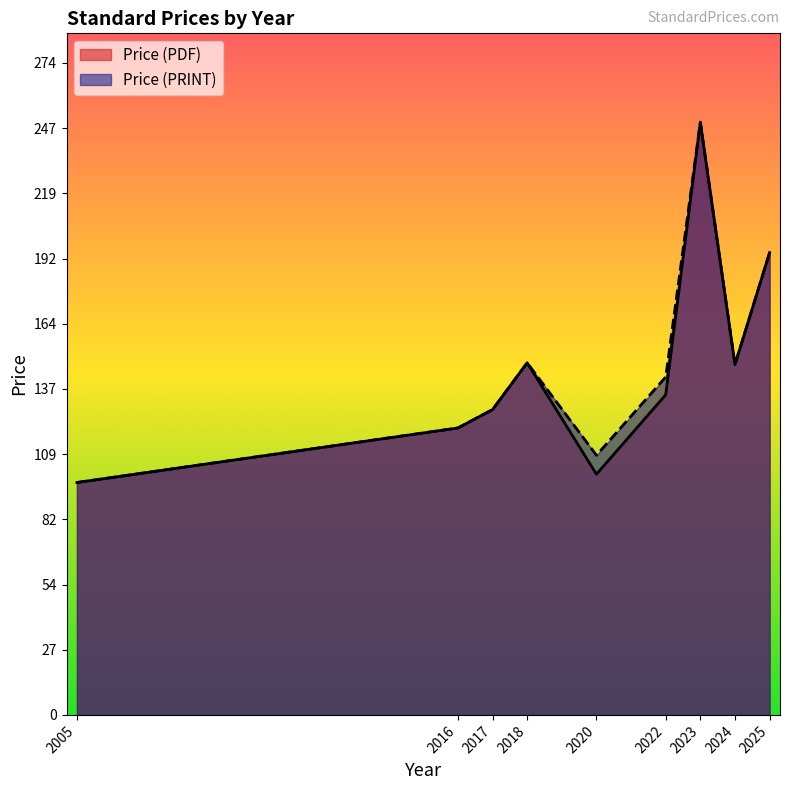

What is the average value of the Price (PDF) series?

147.3